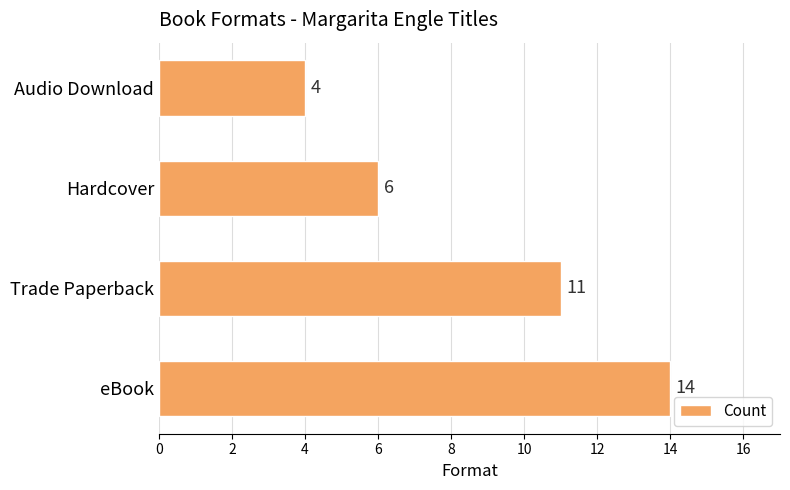

List the labels in order of value, largest first.

eBook, Trade Paperback, Hardcover, Audio Download